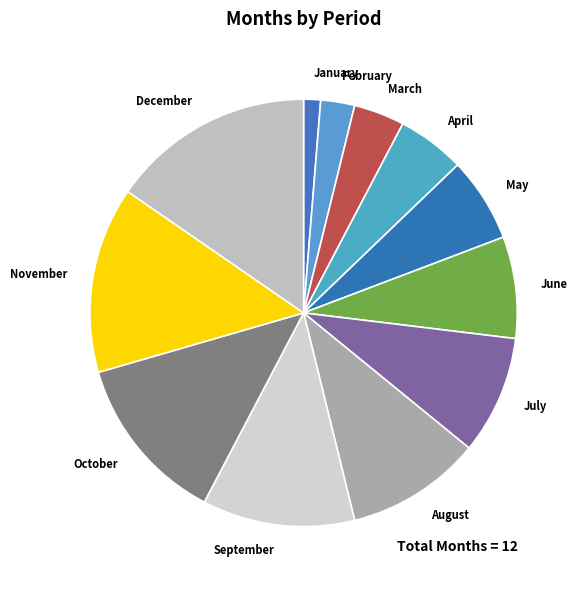

What is the ratio of the value at October to the value at June?

1.7